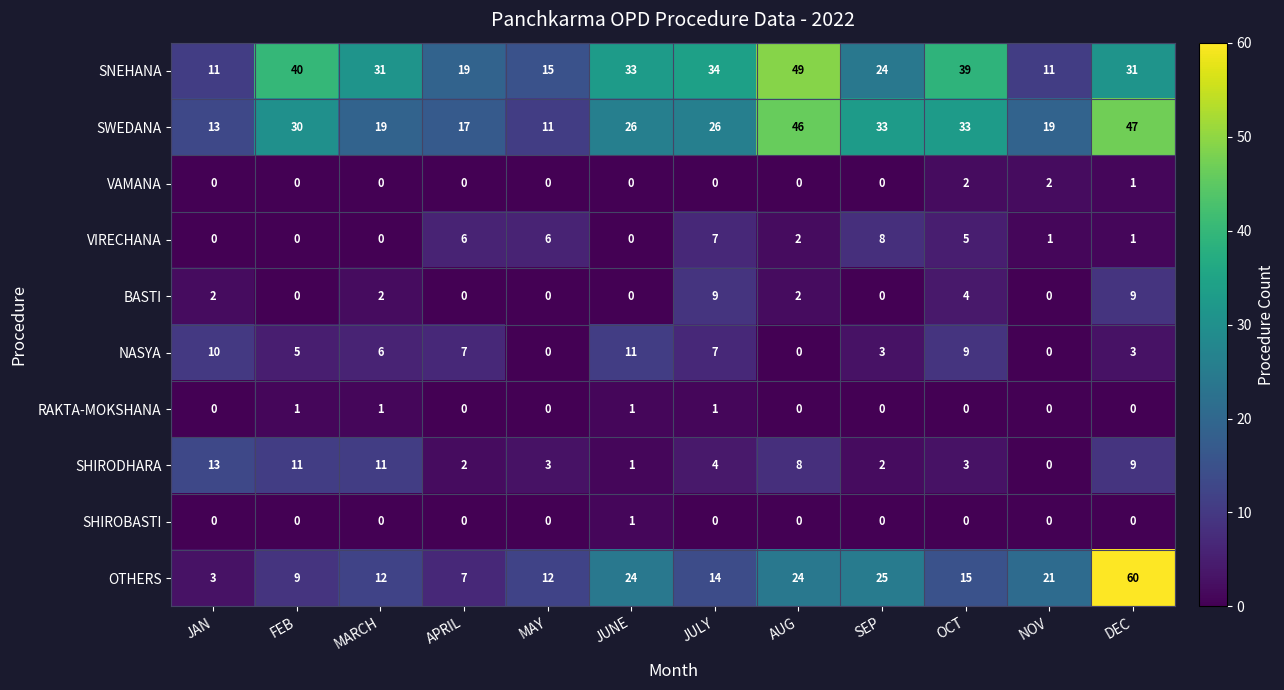

What is the difference between the maximum and second lowest values in the VIRECHANA series?

8